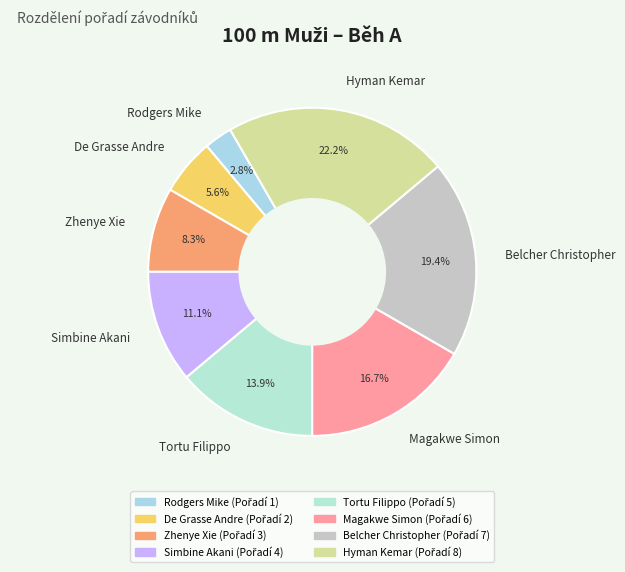

Which category has the smallest portion of the pie?

Rodgers Mike